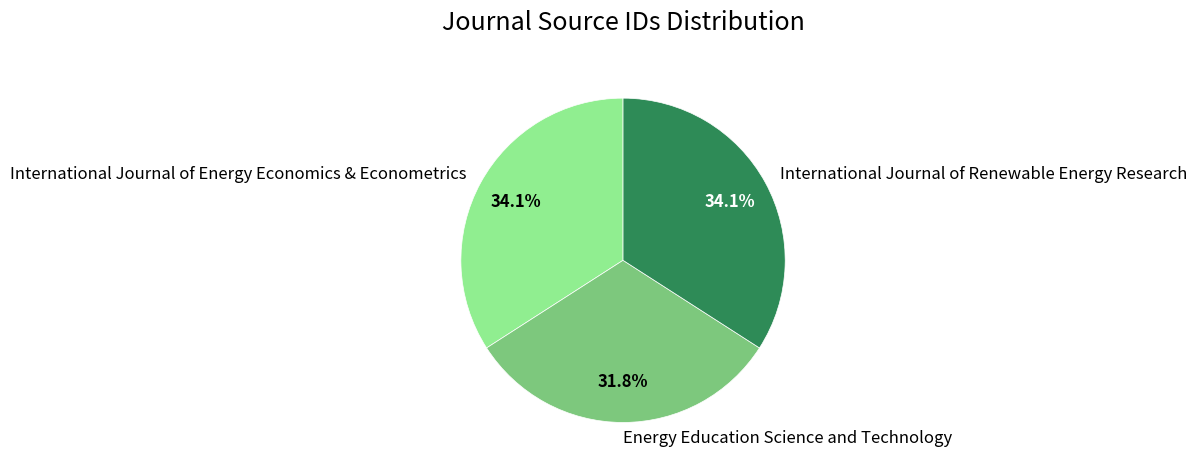

Is it true that Energy Education Science and Technology is 25% of the pie?

False